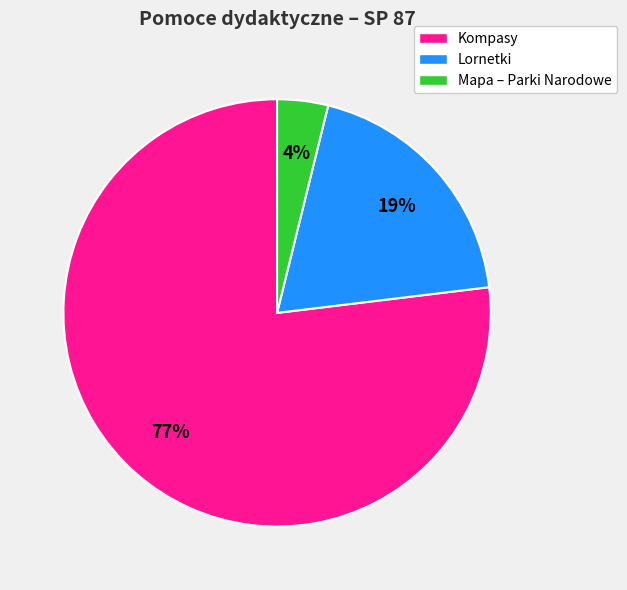

Between Kompasy and Lornetki, which is larger?

Kompasy